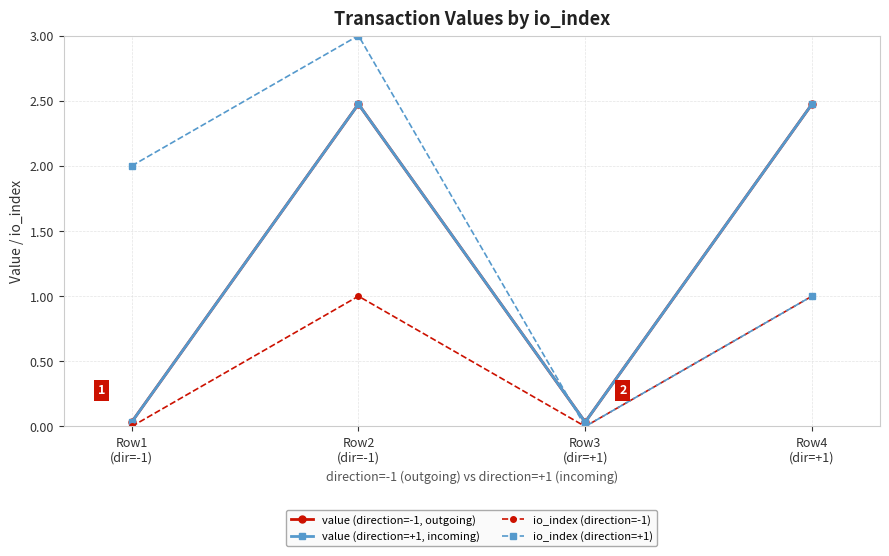

What is the value of the io_index (direction=+1) point at the 1st from the left?

2.0